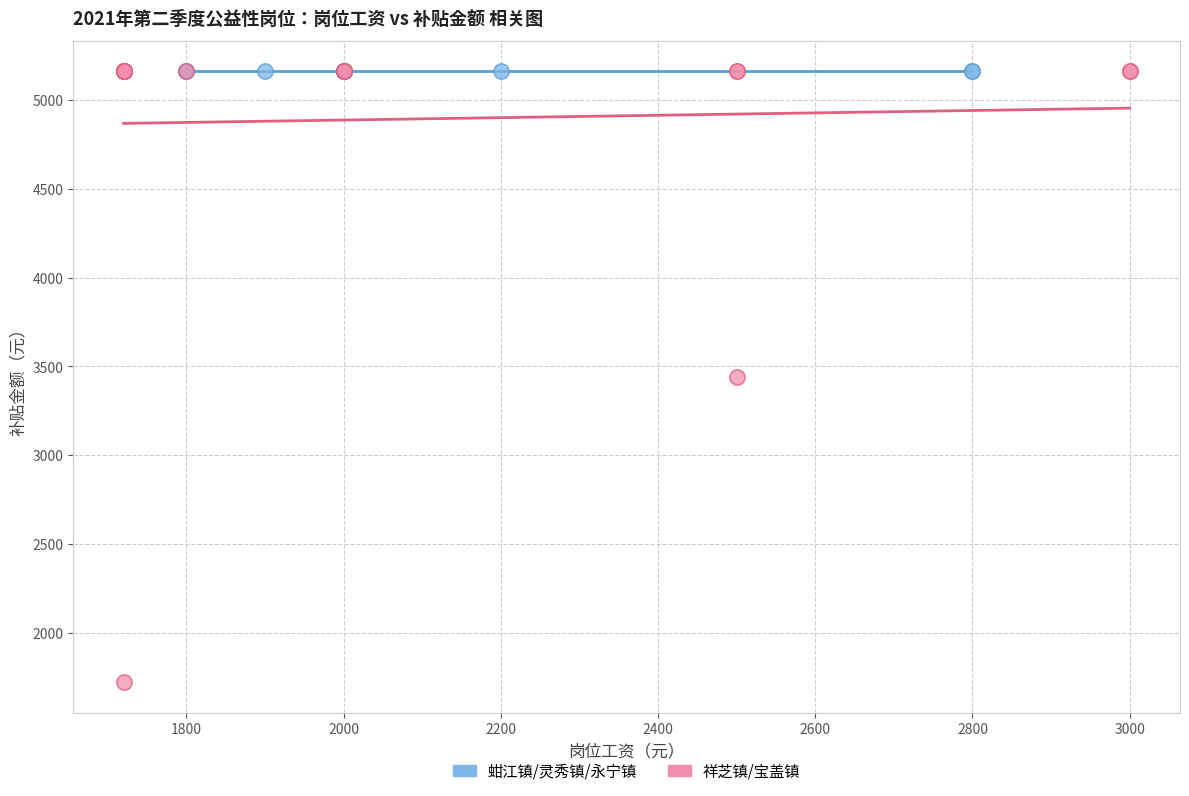

Which series reaches the minimum Y coordinate?

祥芝镇/宝盖镇